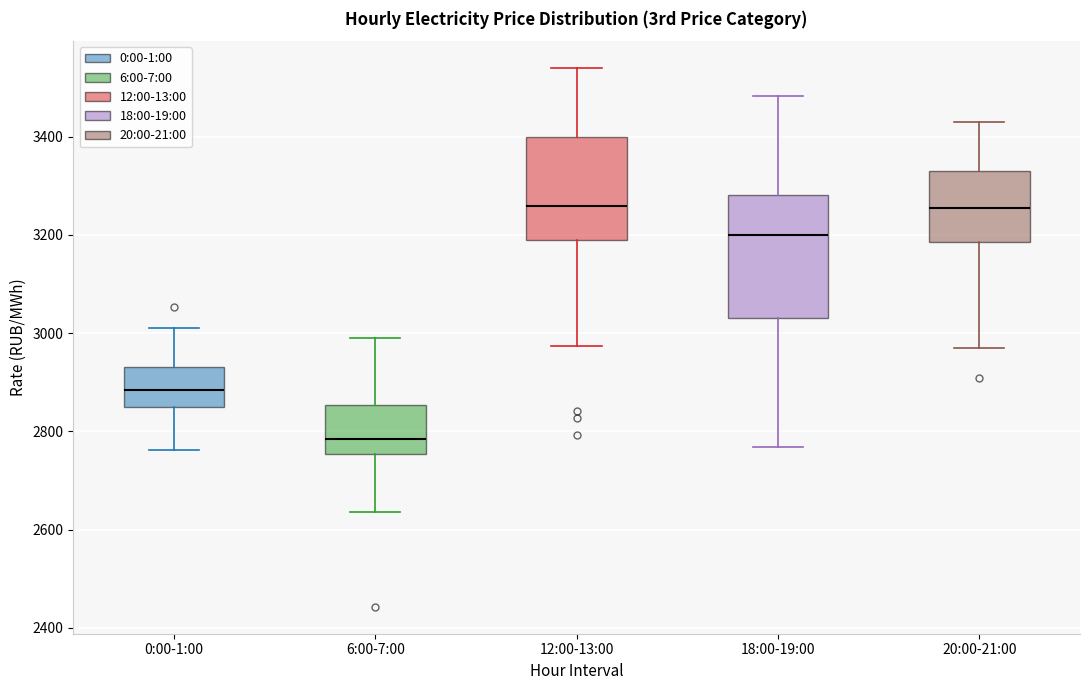

Which box is the tallest, from its lower edge to its upper edge?

18:00-19:00